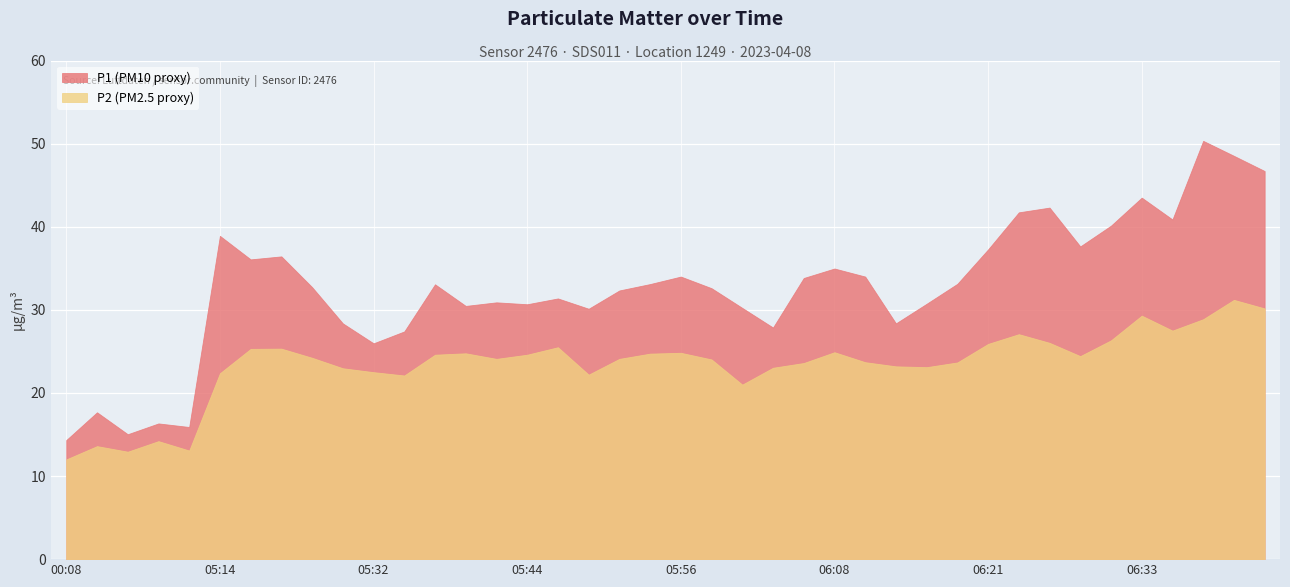

At which label does P1 reach its peak?

06:38